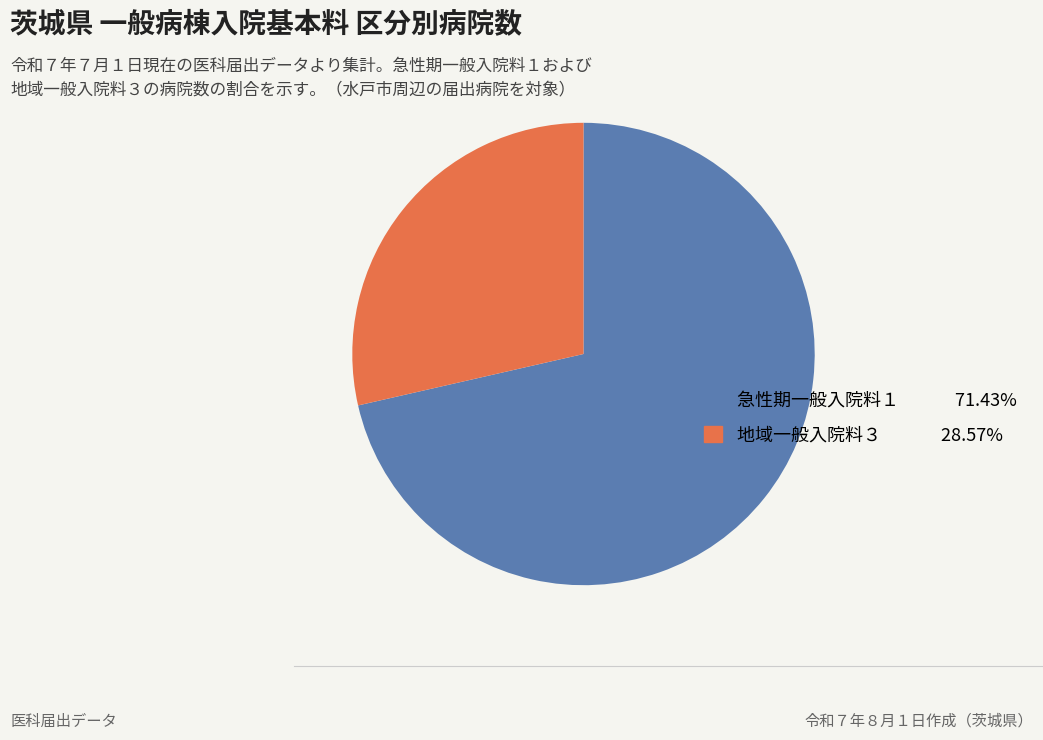

Which has a higher value, 急性期一般入院料１ or 地域一般入院料３?

急性期一般入院料１